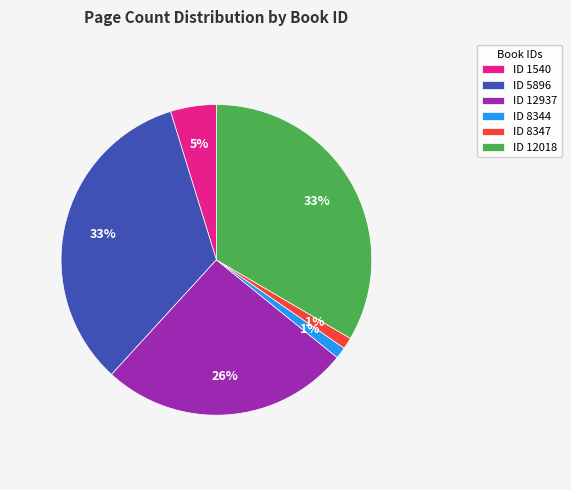

What is the ratio of the value at ID 12937 to the value at ID 5896?

0.8